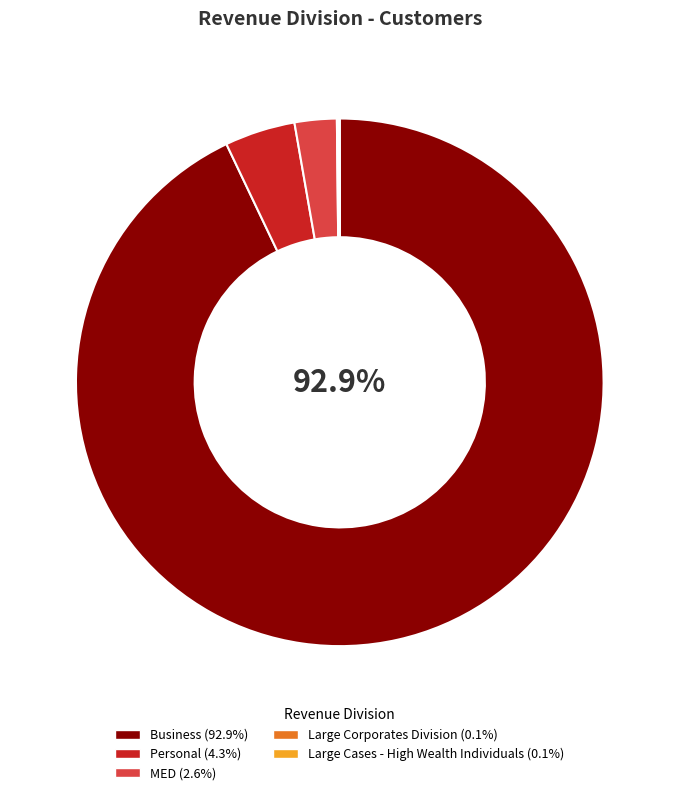

Combined, do Personal and MED account for over 50%?

No